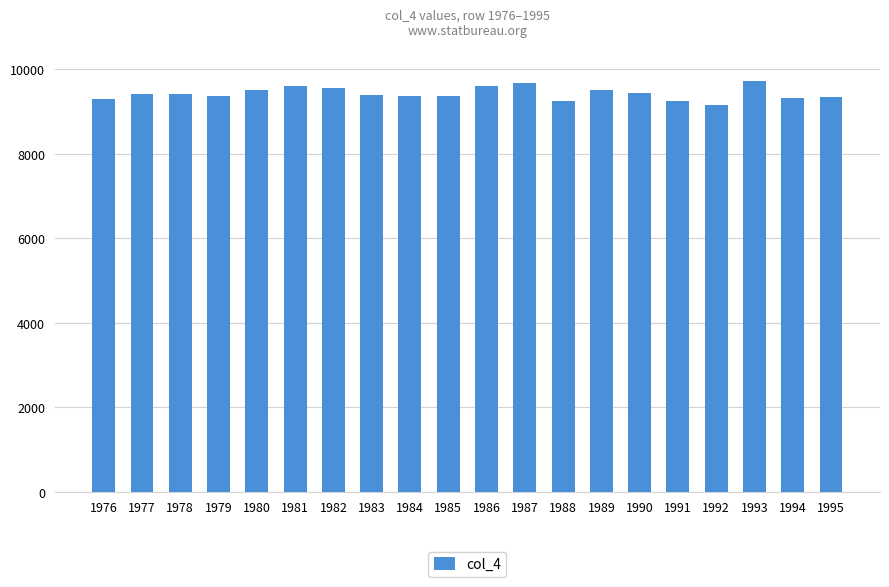

What is the difference between the maximum and minimum values?

559